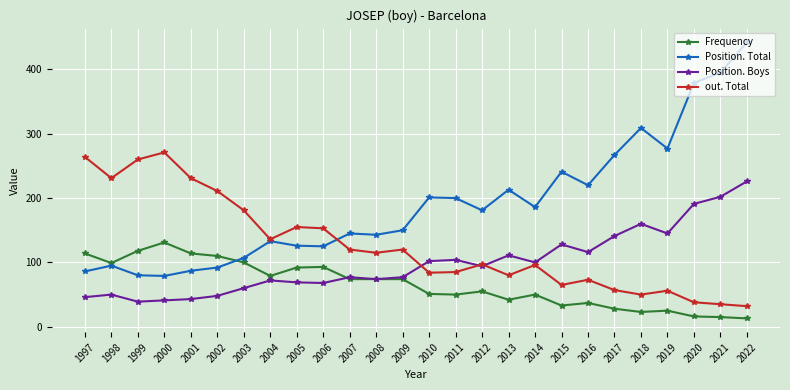

Between 2012 and 2020, which series saw the biggest shift?

Position. Total